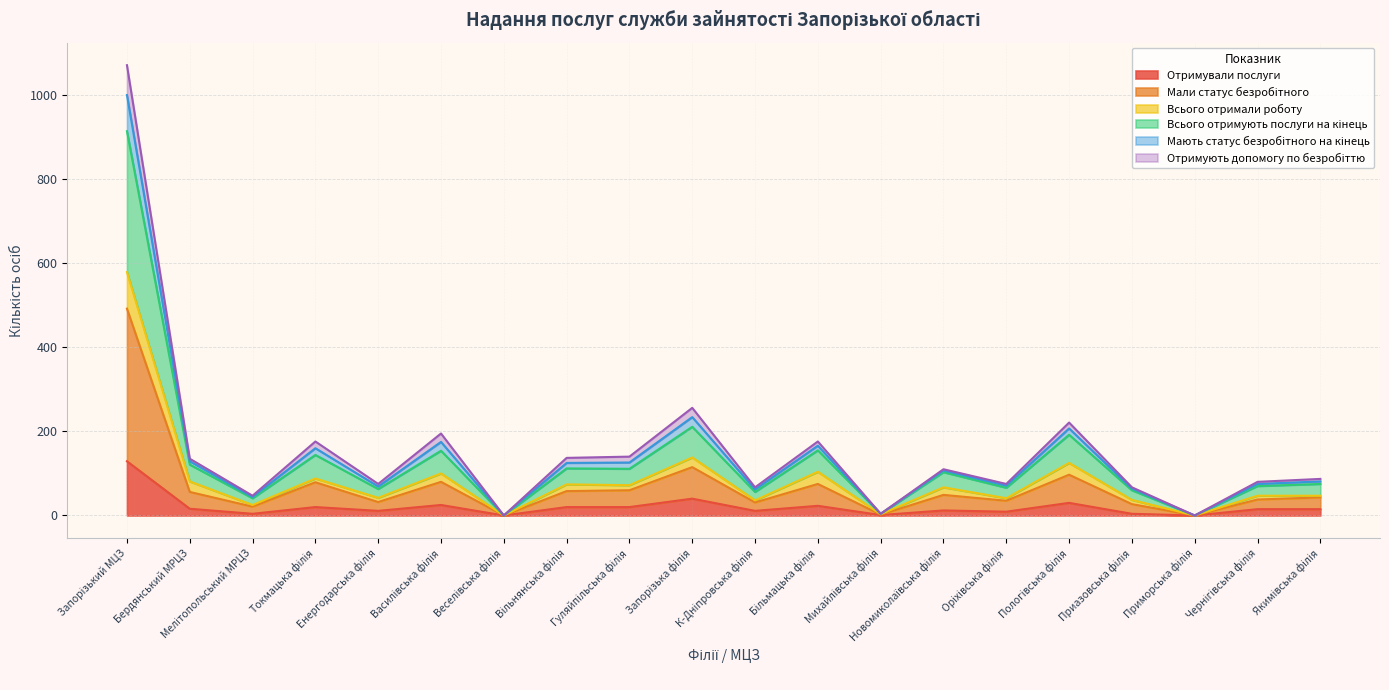

True or false: Отримували послуги has a value of 18 at К-Дніпровська філія.

False